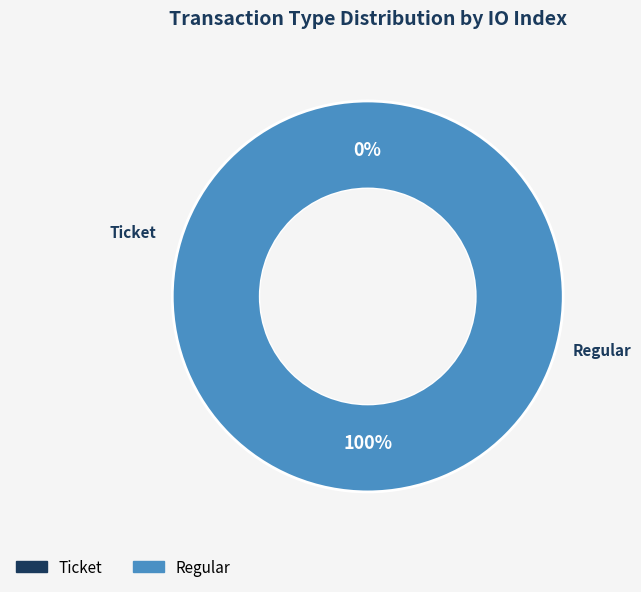

Rank the categories by value from highest to lowest.

Regular, Ticket